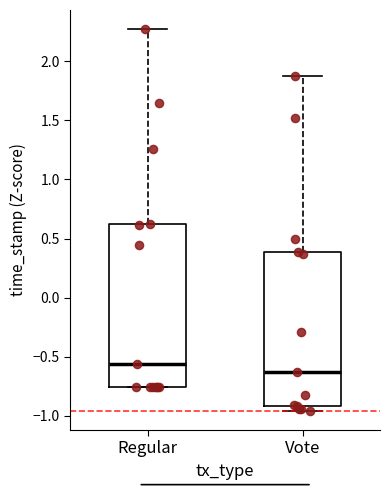

Reading left to right, read every box against the y-axis: the position of its median line, the range the box covers, and the ends of its whiskers. The values are not printed on the chart, so give them approximately, as read against the axis.

Regular: median -0.55, box -0.75 to 0.60, whiskers -0.75 to 2.25
Vote: median -0.65, box -0.90 to 0.40, whiskers -0.95 to 1.90